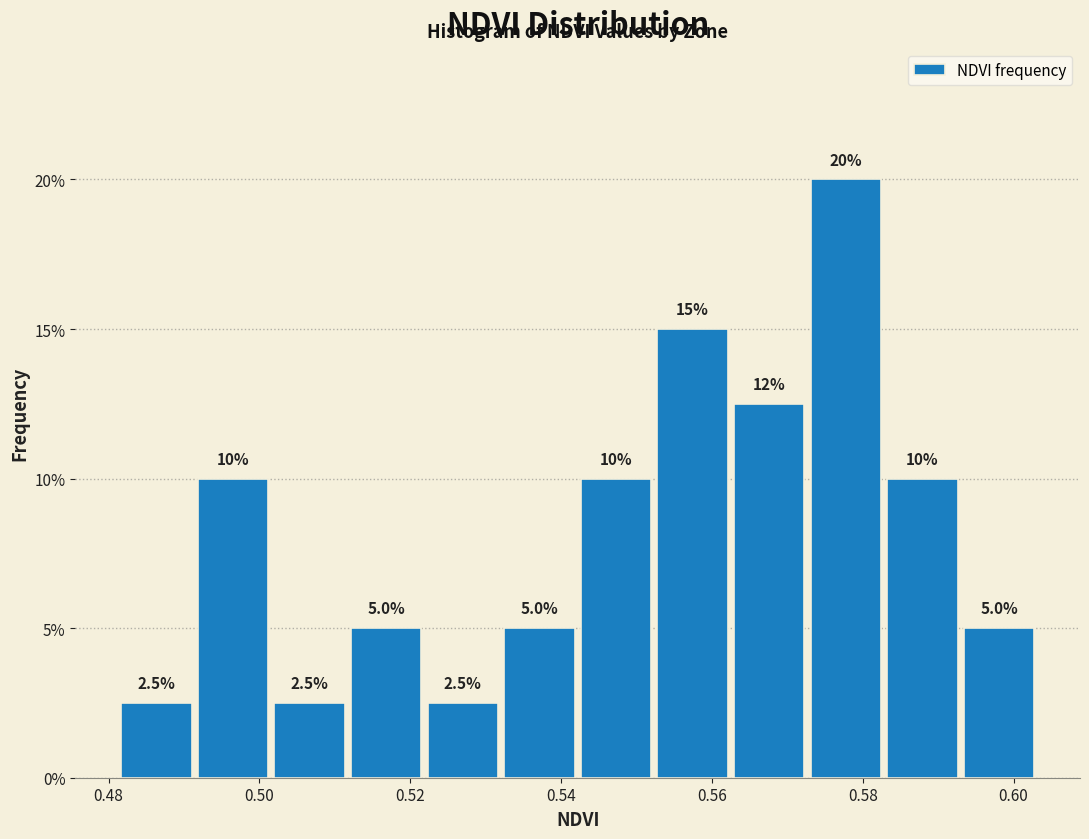

Over which range of the x-axis is the bar tallest?

0.572 to 0.582